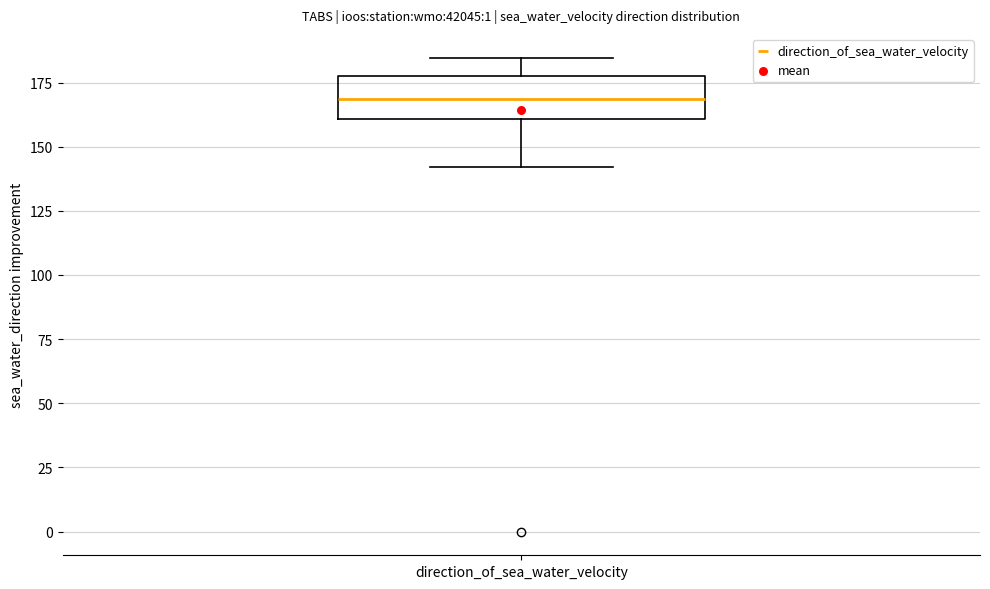

Where does the upper whisker of the box for direction_of_sea_water_velocity end on the y-axis? The values are not printed on the chart, so give them approximately, as read against the axis.

185